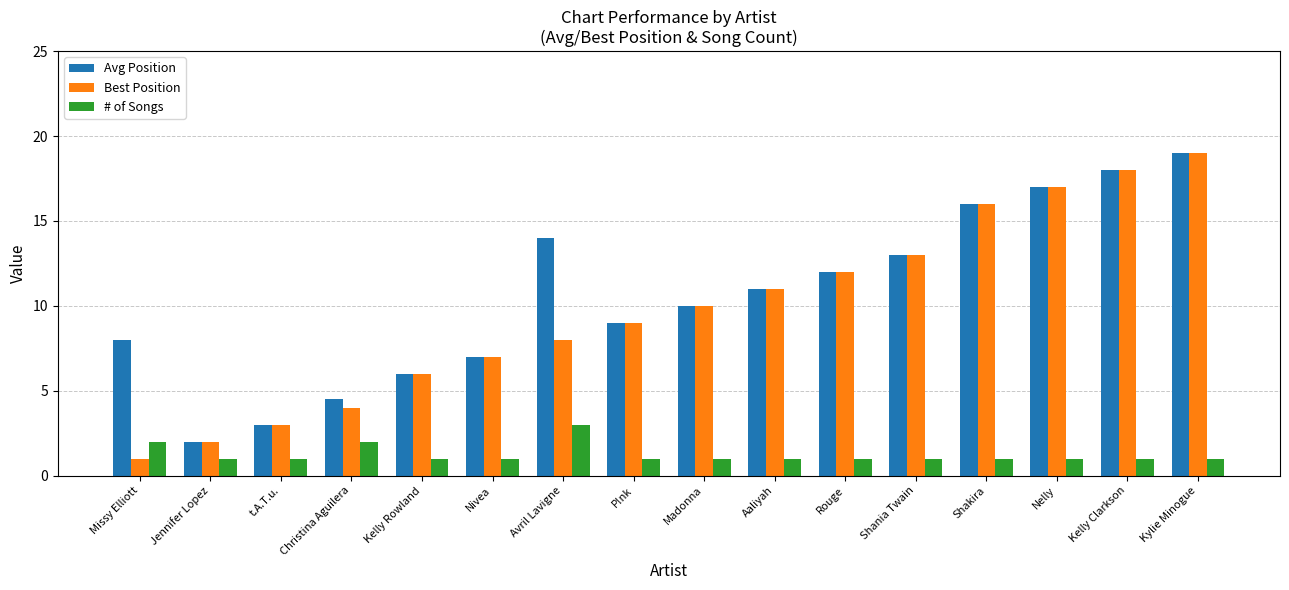

List the labels in order of Avg Position value, smallest first.

Jennifer Lopez, t.A.T.u., Christina Aguilera, Kelly Rowland, Nivea, Missy Elliott, P!nk, Madonna, Aaliyah, Rouge, Shania Twain, Avril Lavigne, Shakira, Nelly, Kelly Clarkson, Kylie Minogue